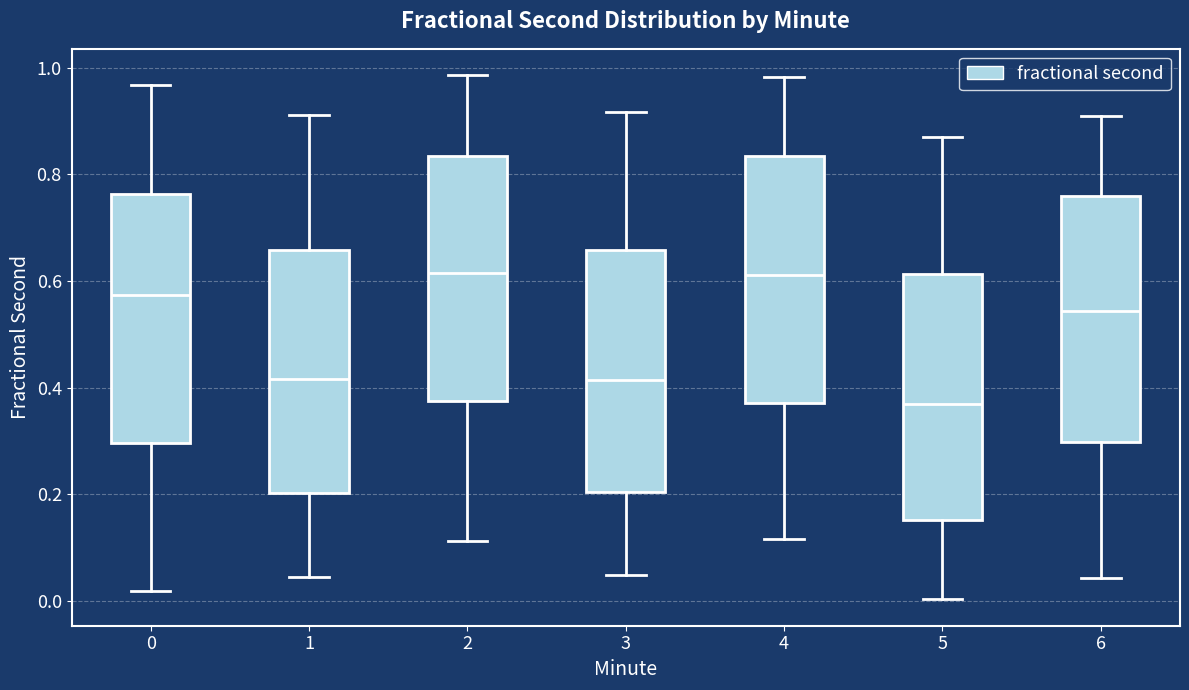

Reading left to right, transcribe this box plot: for each box, give where its median line is, the range the box spans, and where its two whiskers end, as read against the y-axis. The values are not printed on the chart, so give them approximately, as read against the axis.

0: median 0.58, box 0.30 to 0.76, whiskers 0.02 to 0.96
1: median 0.42, box 0.20 to 0.66, whiskers 0.04 to 0.92
2: median 0.62, box 0.38 to 0.84, whiskers 0.12 to 0.98
3: median 0.42, box 0.20 to 0.66, whiskers 0.04 to 0.92
4: median 0.62, box 0.38 to 0.84, whiskers 0.12 to 0.98
5: median 0.36, box 0.16 to 0.62, whiskers 0.00 to 0.86
6: median 0.54, box 0.30 to 0.76, whiskers 0.04 to 0.90